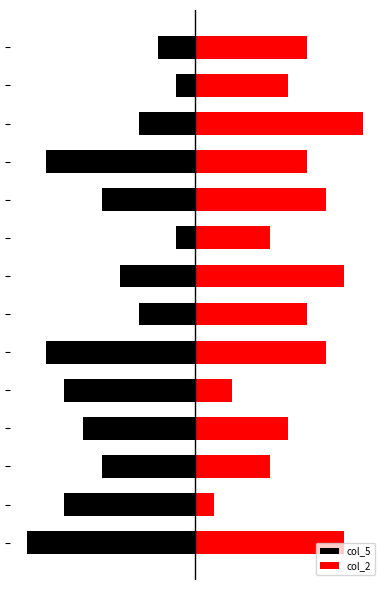

Count the col_5 values in the range -7 to -3.

8